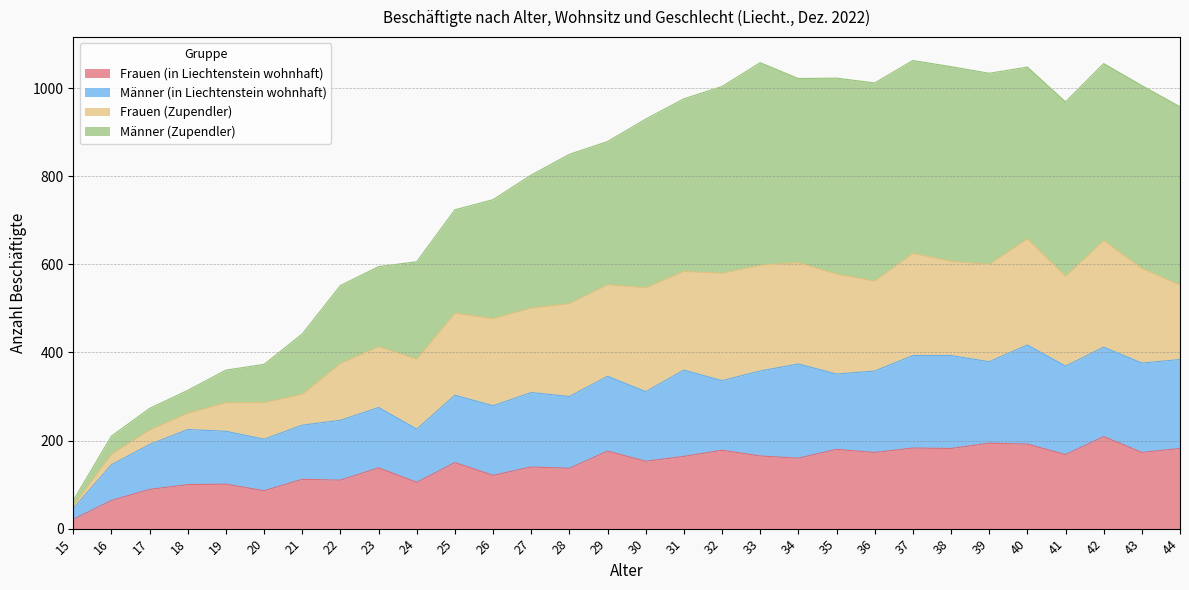

At which label does Männer (Zupendler) reach its minimum?

15